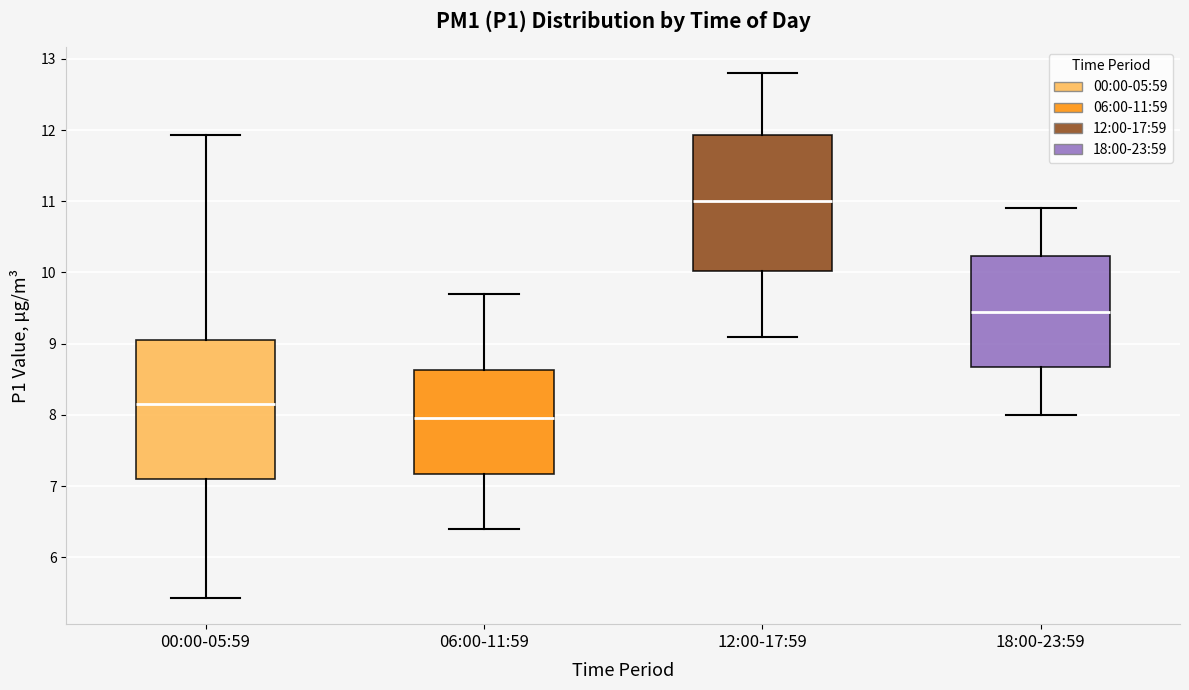

Reading left to right, transcribe this box plot: for each box, give where its median line is, the range the box spans, and where its two whiskers end, as read against the y-axis. The values are not printed on the chart, so give them approximately, as read against the axis.

00:00-05:59: median 8.2, box 7.1 to 9.1, whiskers 5.4 to 11.9
06:00-11:59: median 8.0, box 7.2 to 8.6, whiskers 6.4 to 9.7
12:00-17:59: median 11.0, box 10.0 to 11.9, whiskers 9.1 to 12.8
18:00-23:59: median 9.5, box 8.7 to 10.2, whiskers 8.0 to 10.9